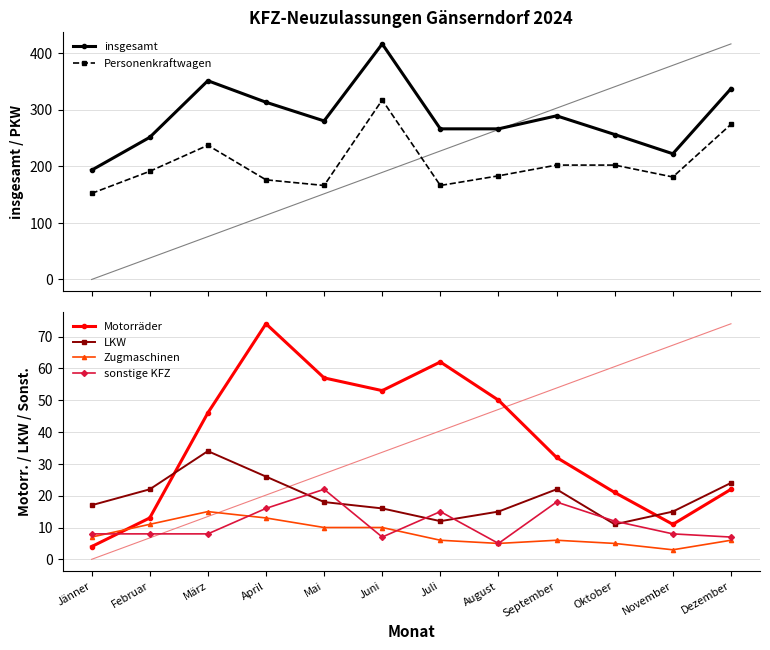

What are all the series names shown in the legend?

insgesamt, Personenkraftwagen, Motorräder, LKW, Zugmaschinen, sonstige KFZ